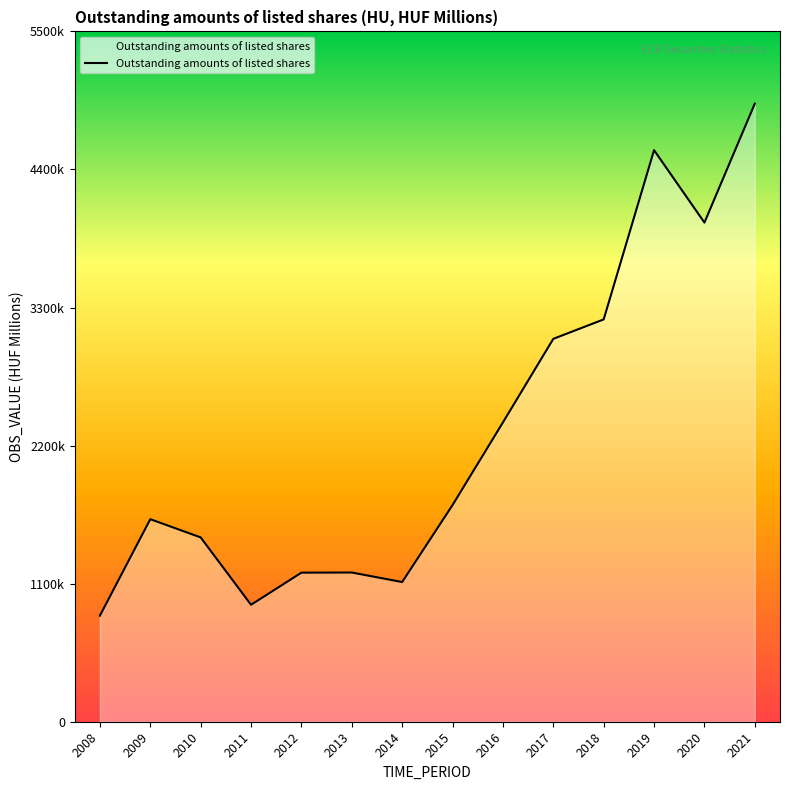

Rank the categories by value from lowest to highest.

2008, 2011, 2014, 2012, 2013, 2010, 2009, 2015, 2016, 2017, 2018, 2020, 2019, 2021